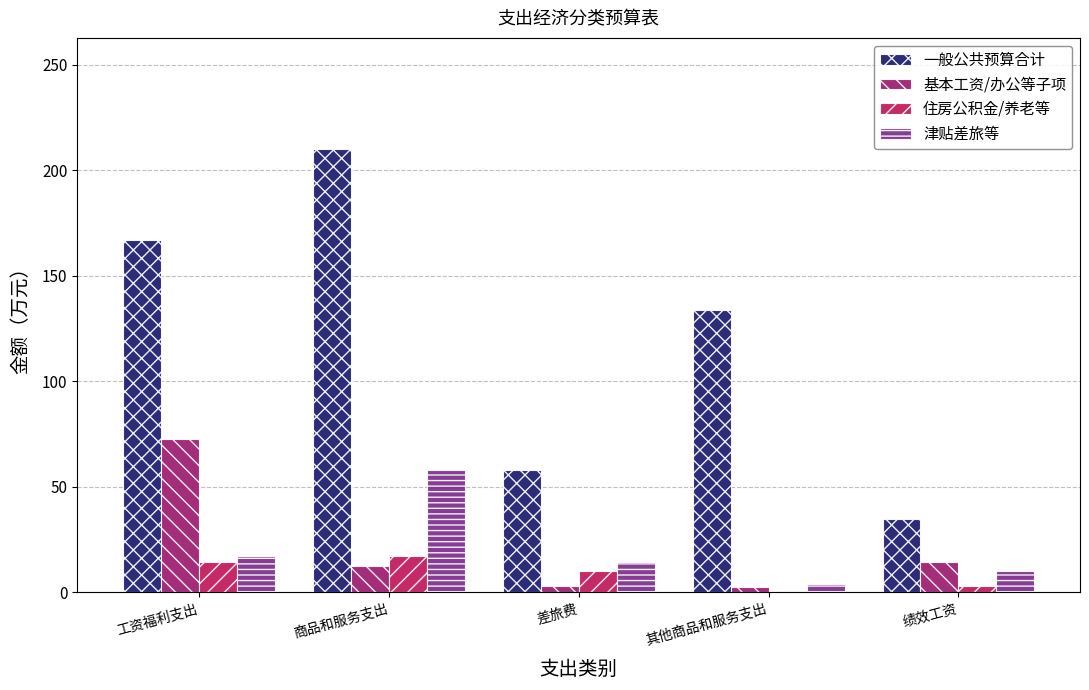

What is the sum of all 住房公积金/养老等 values?

45.2